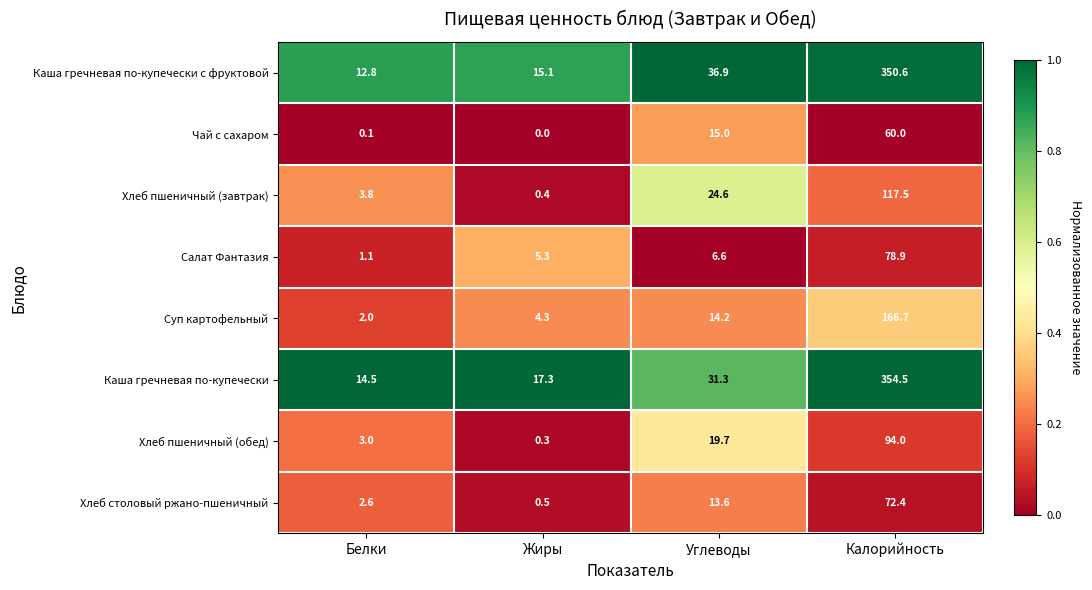

List the series in order of their peak value, highest first.

Каша гречневая по-купечески, Каша гречневая по-купечески с фруктовой, Суп картофельный, Хлеб пшеничный (завтрак), Хлеб пшеничный (обед), Салат Фантазия, Хлеб столовый ржано-пшеничный, Чай с сахаром